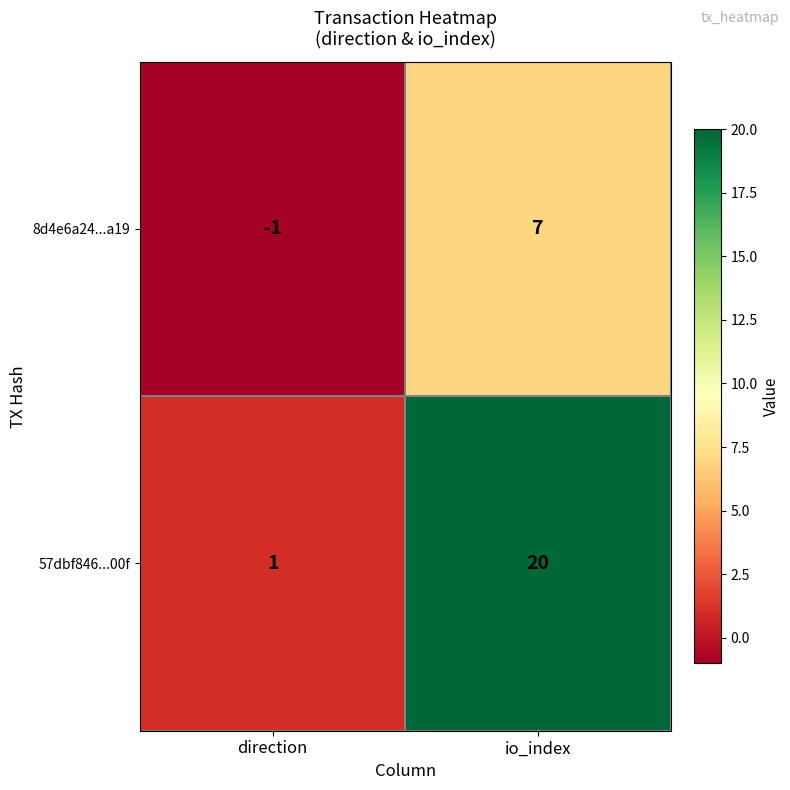

Reading left to right, extract all data points from this chart.

8d4e6a24...a19: -1	7
57dbf846...00f: 1	20